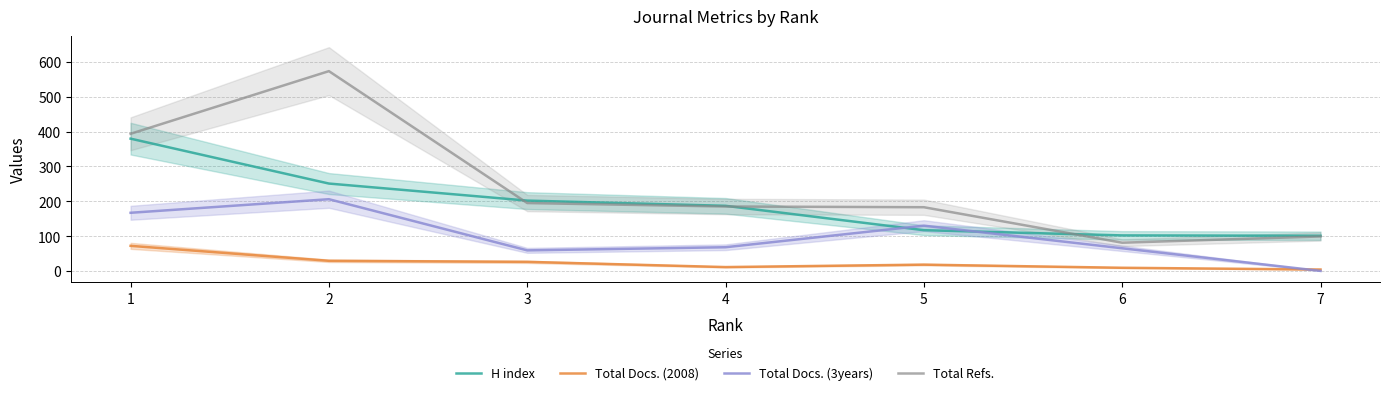

Count the number of categories in the chart.

7